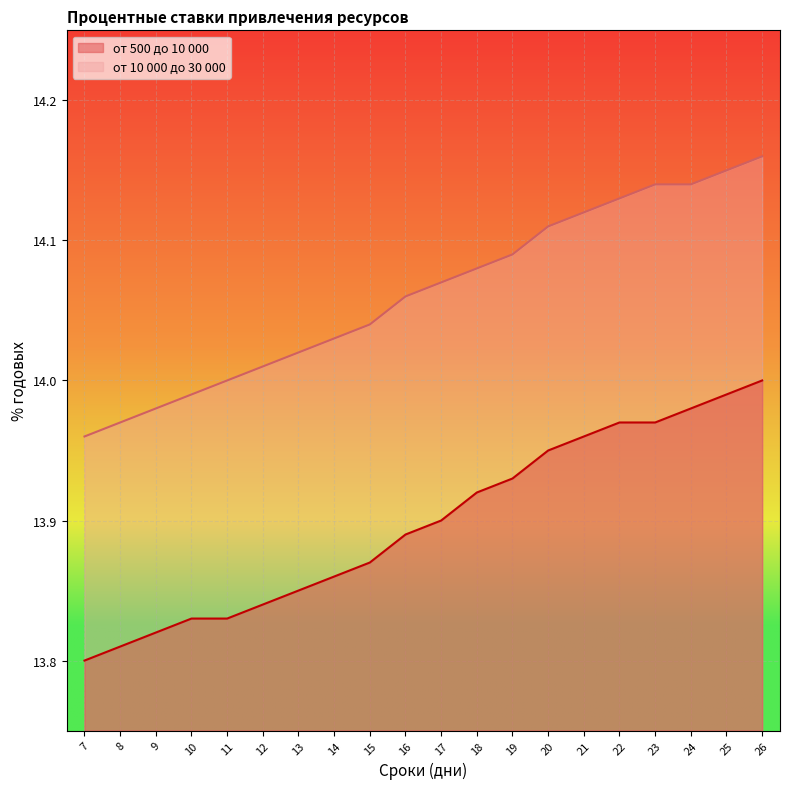

Which category has the highest value across all series?

26